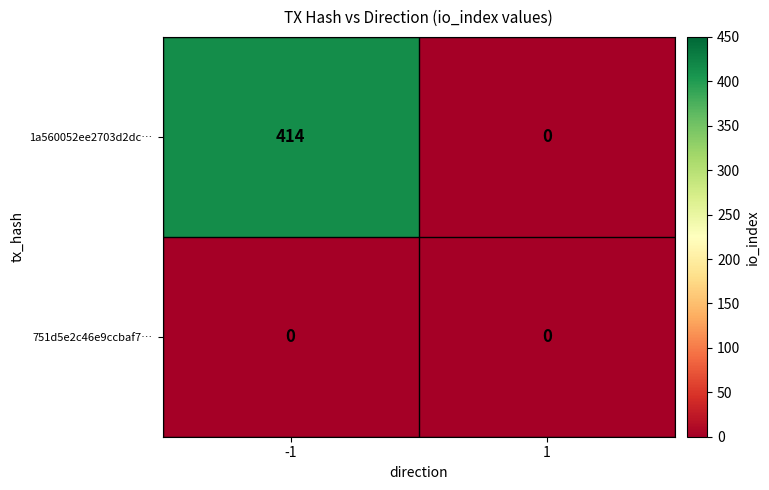

Rank the series by their maximum value, from lowest to highest.

751d5e2c46e9ccbaf7…, 1a560052ee2703d2dc…